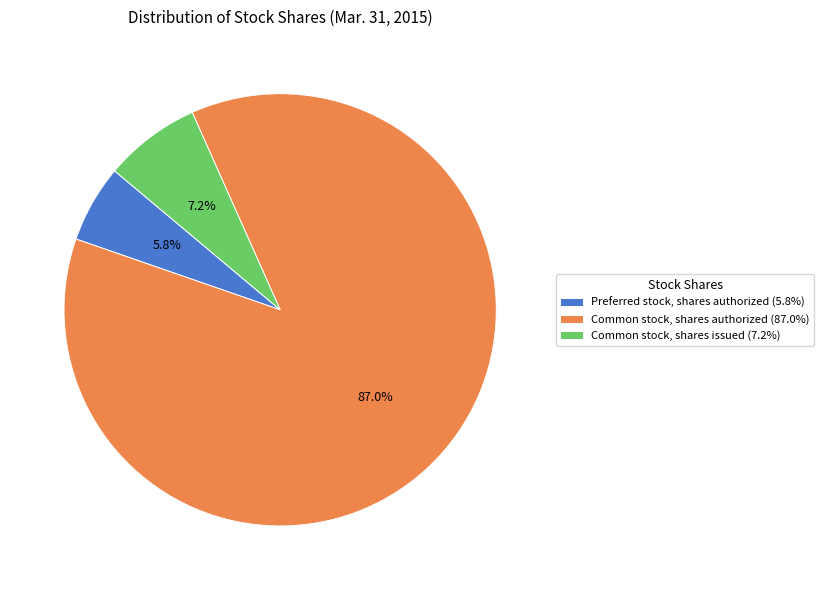

Combined, what portion of the pie is Common stock, shares authorized and Preferred stock, shares authorized?

92.8%